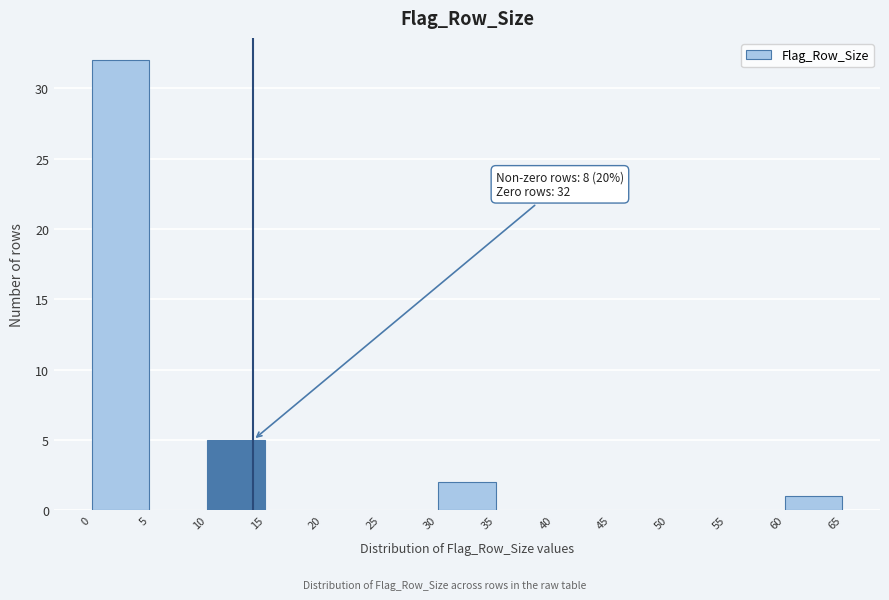

Over which range of the x-axis is the bar tallest?

0 to 5